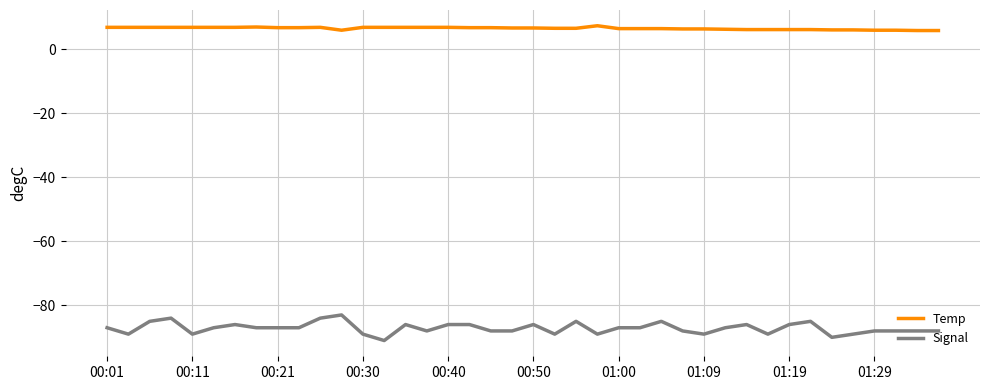

Does the chart display data point markers on the line(s)?

No